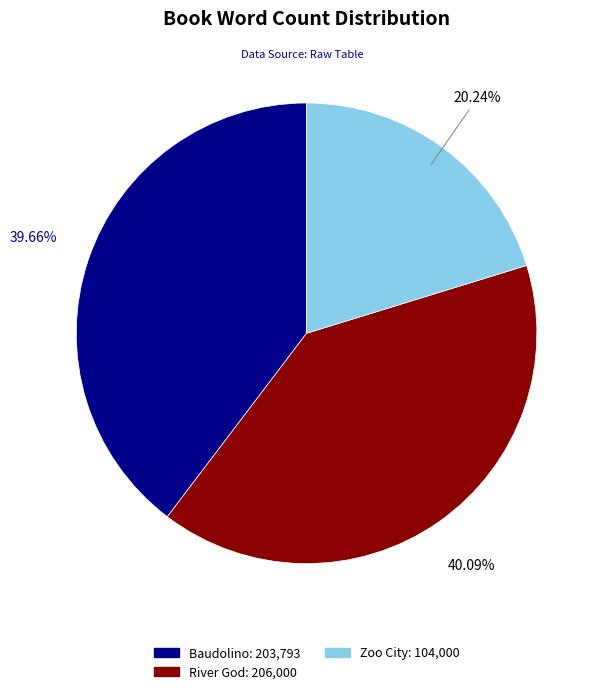

How many segments does this pie chart have?

3